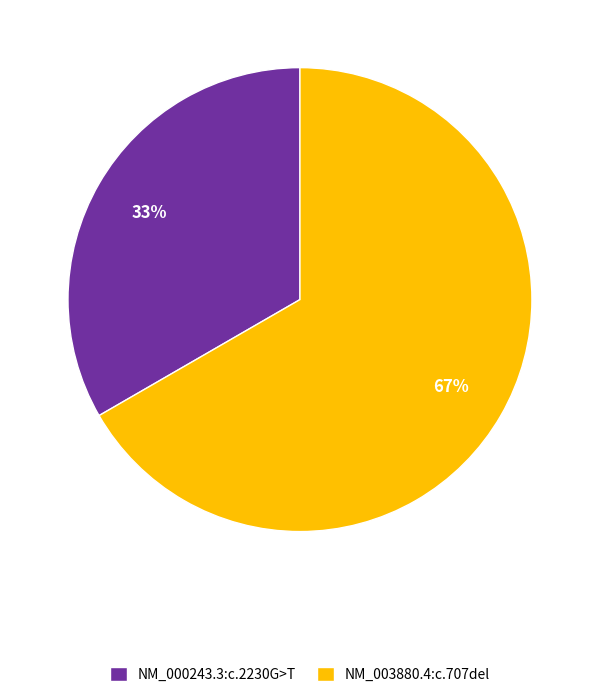

Which slice is the smallest?

NM_000243.3:c.2230G>T